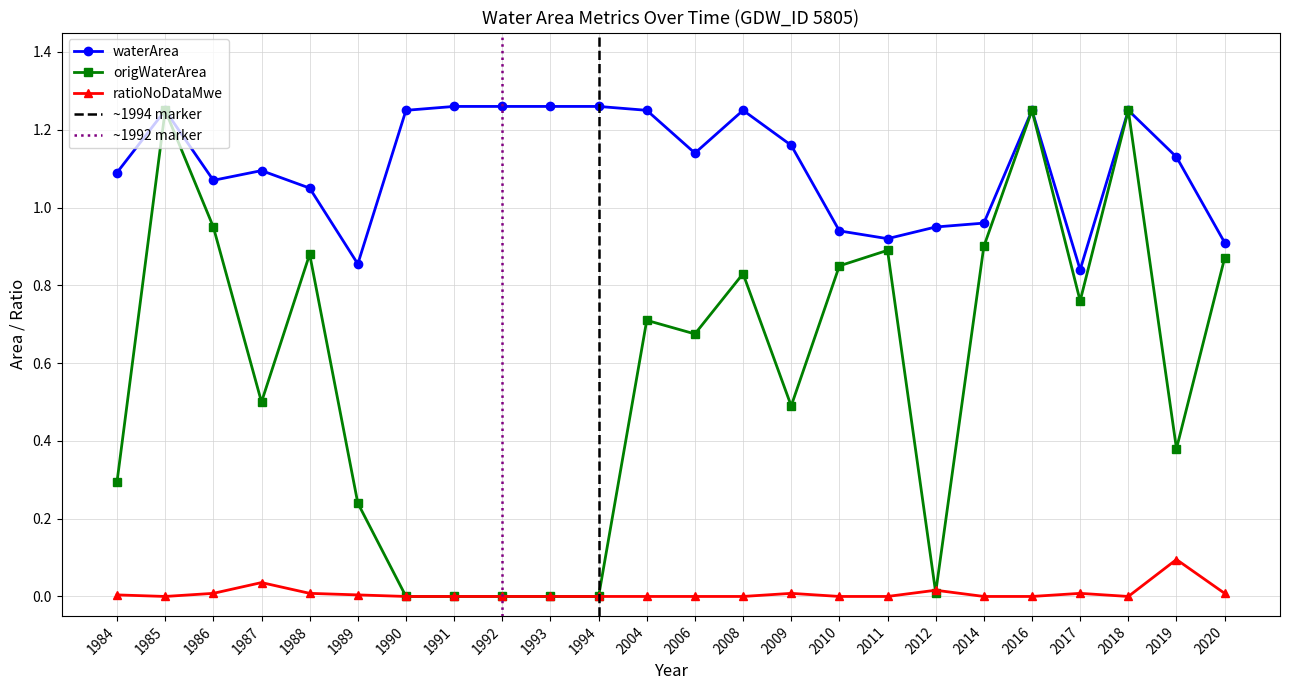

The ratioNoDataMwe series shows 0.0 at 2010. True or false?

True